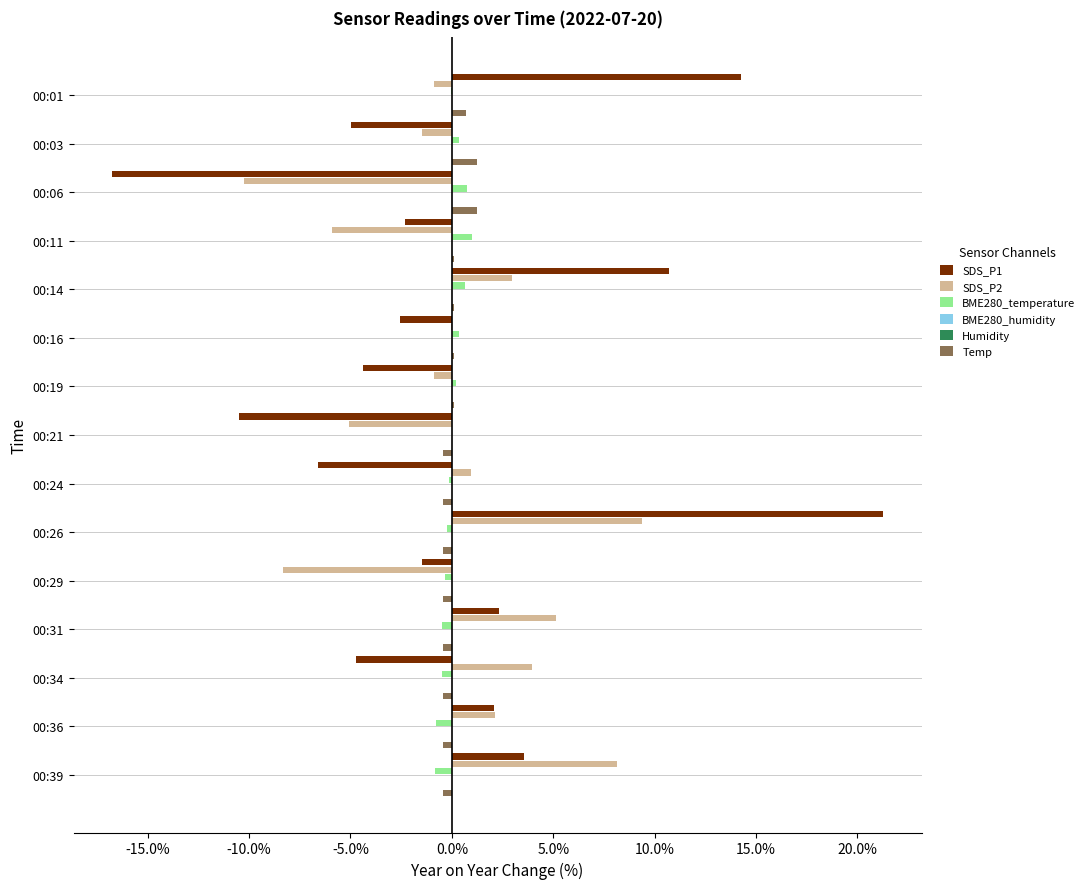

What is the spread (max minus min) of values at 0.0%?

0.1